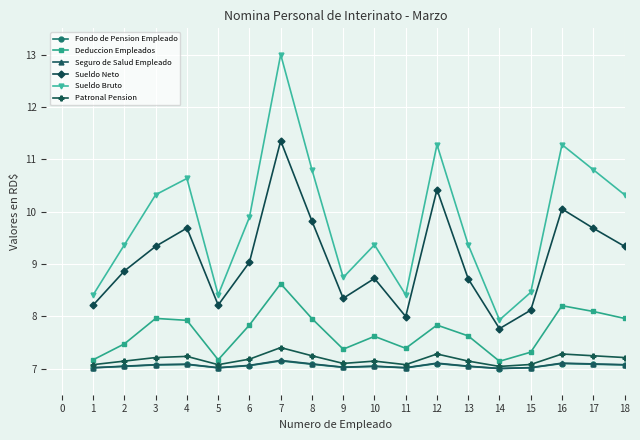

What value does the Deduccion Empleados series have at 10?

7.6